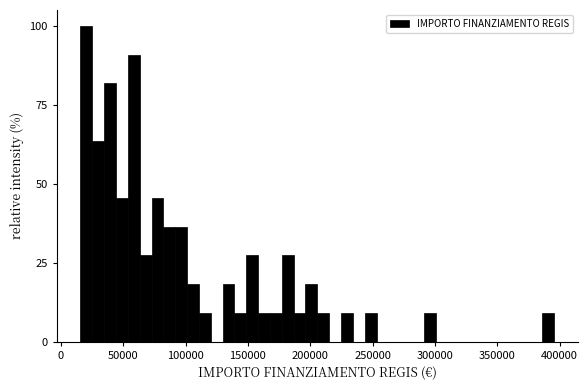

Read against the x-axis, roughly where is the centre of the tallest bar?

20000